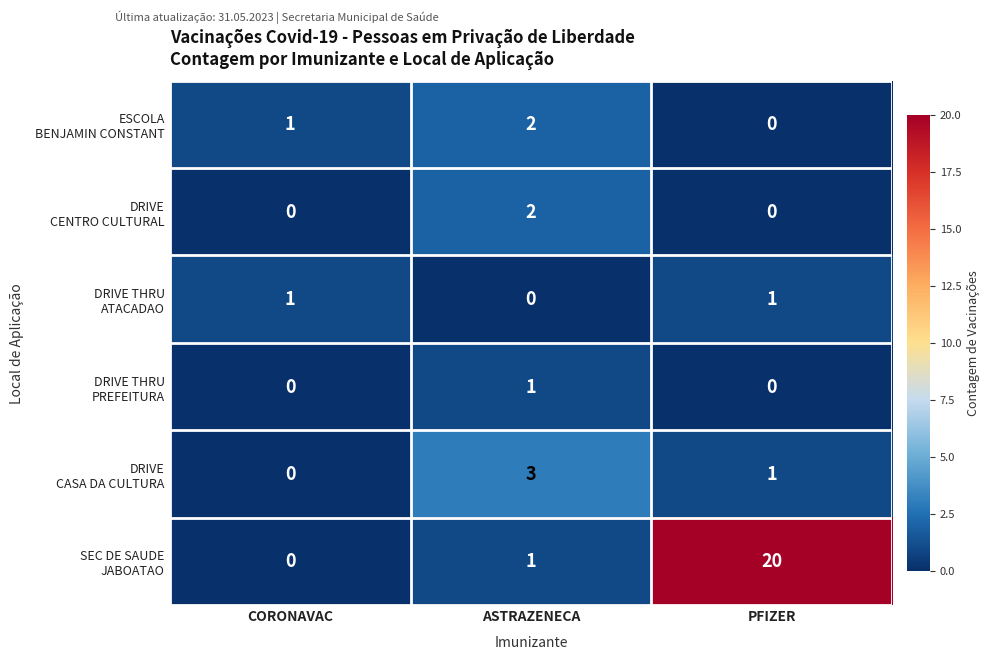

At which category is the sum across all series the highest?

PFIZER